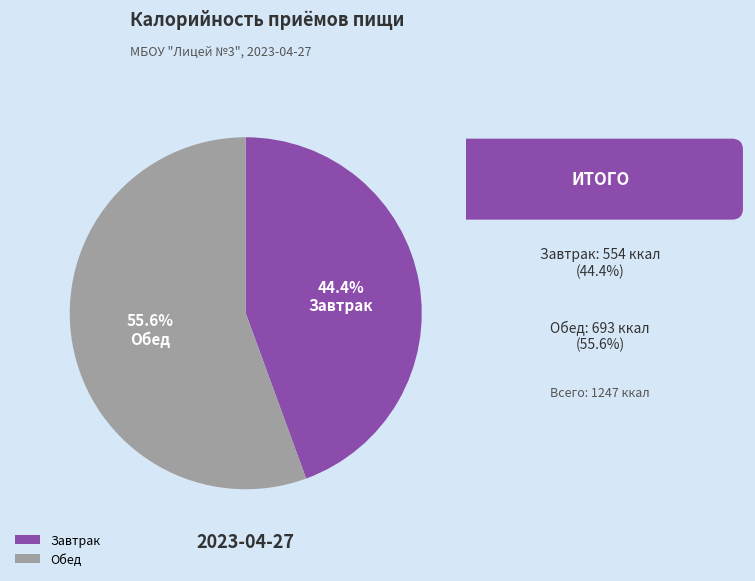

Which slice is the largest?

Обед